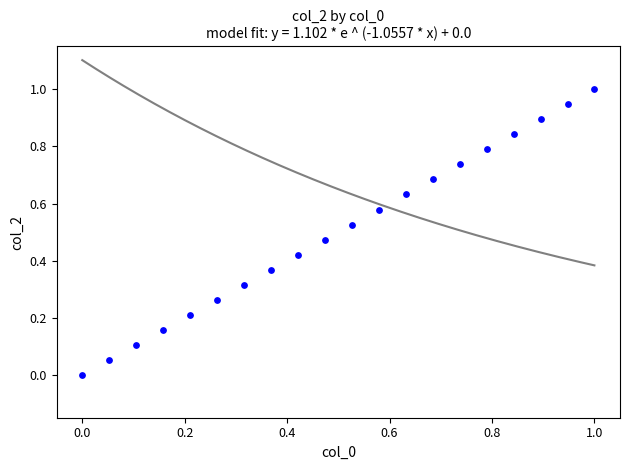

What is the range of X values (max minus min)?

1.0